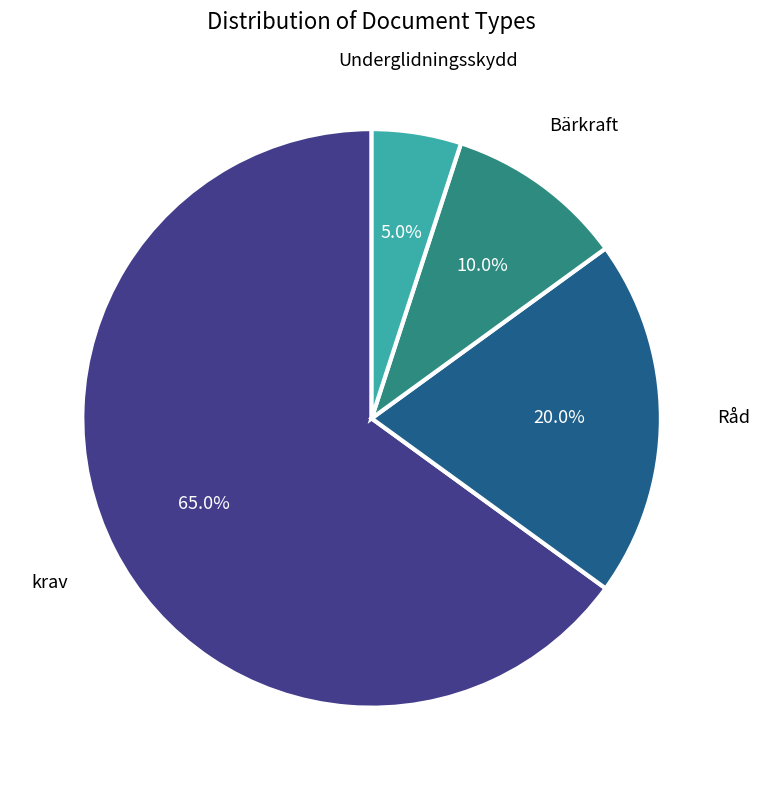

Does any single category account for the majority?

Yes